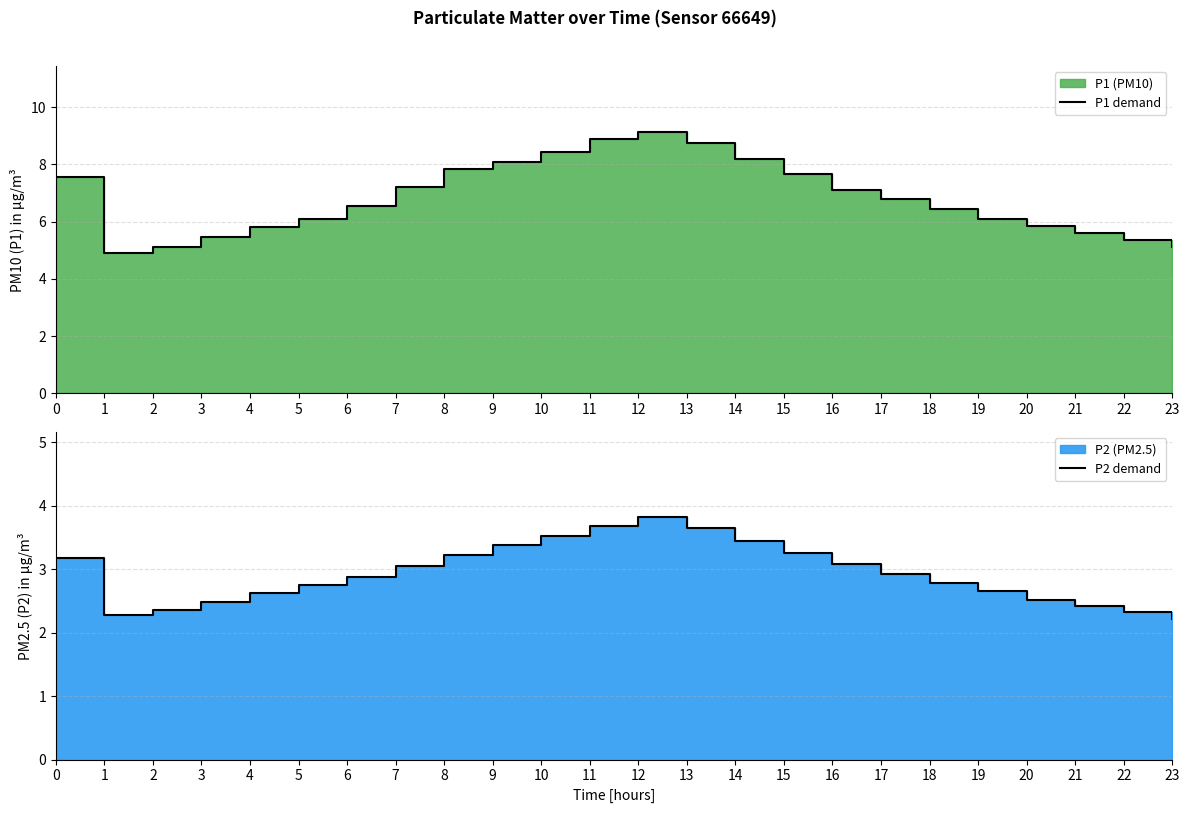

Which category has the highest value in the P2 demand series?

12